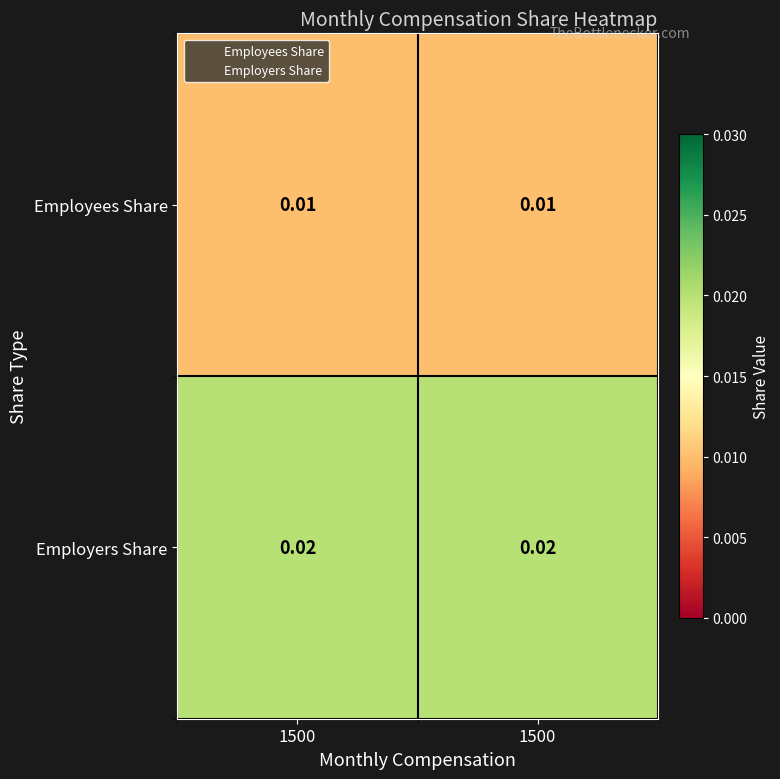

Which label corresponds to the smallest value in the chart?

1500